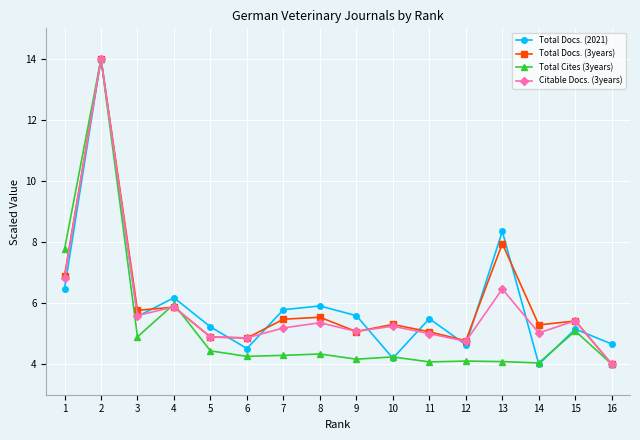

At which category does Total Cites (3years) reach its first local peak?

2